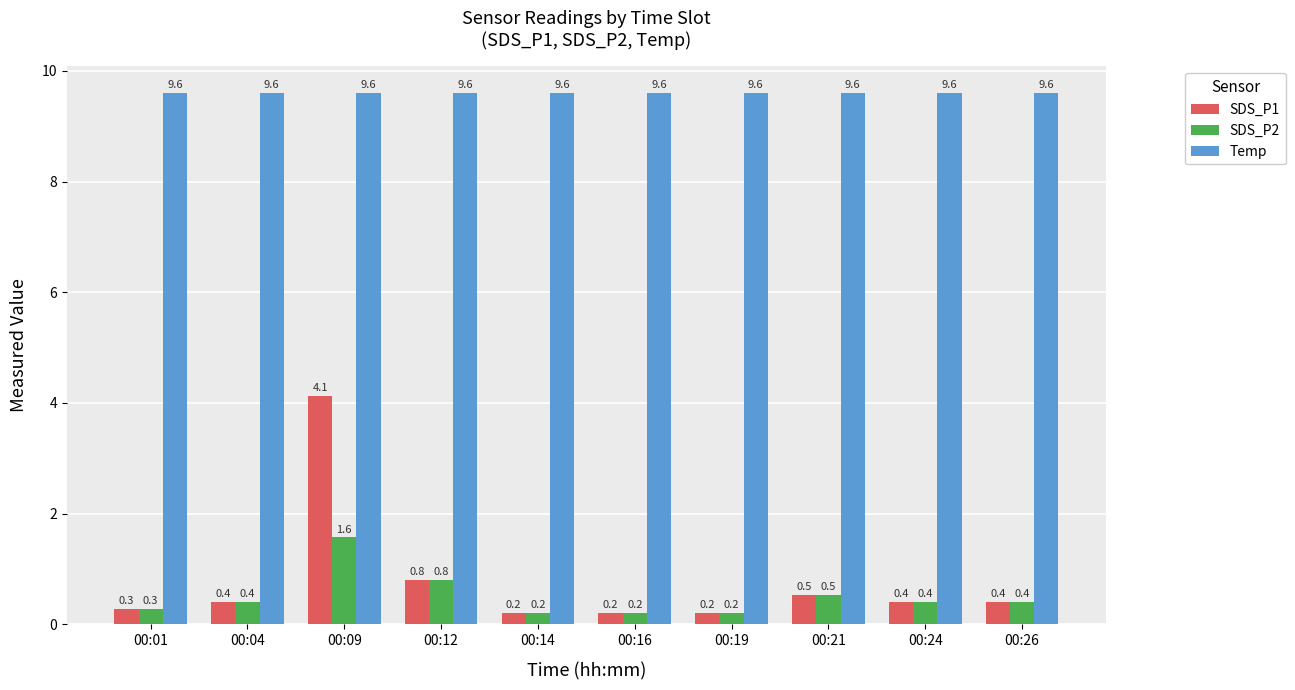

Which series has the largest total across all categories?

Temp